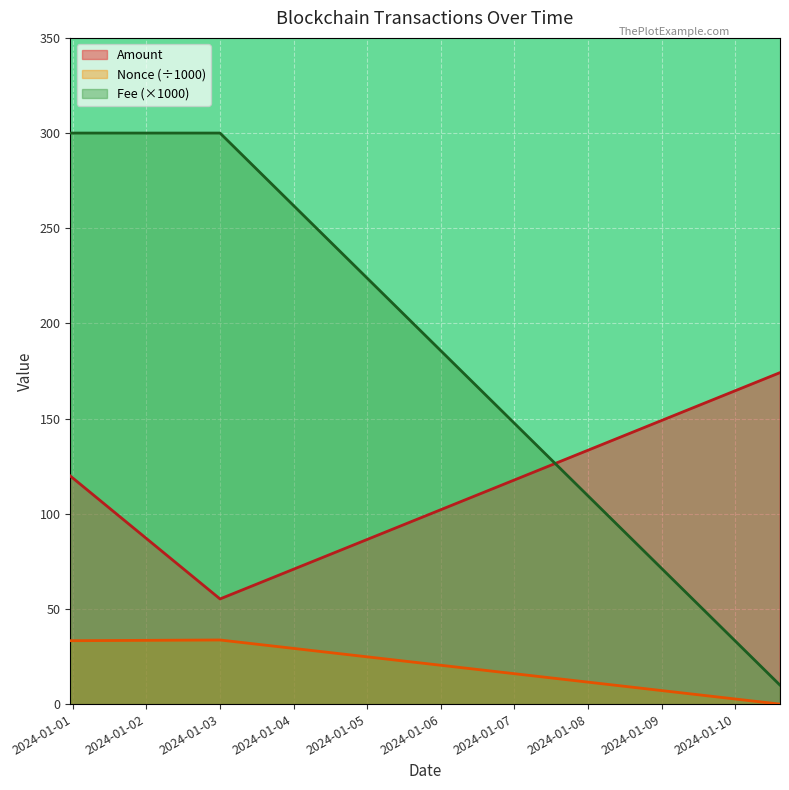

How many lines are shown in the chart?

3